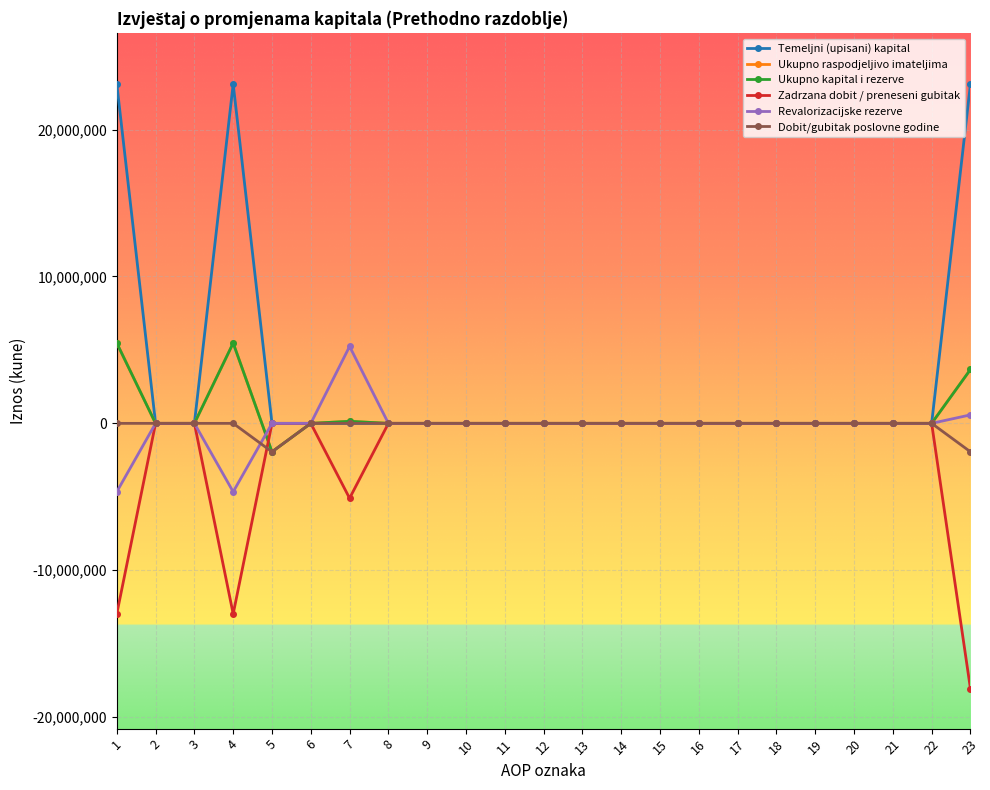

In Ukupno raspodjeljivo imateljima, how many points are lower than both neighbors (excluding endpoints)?

1